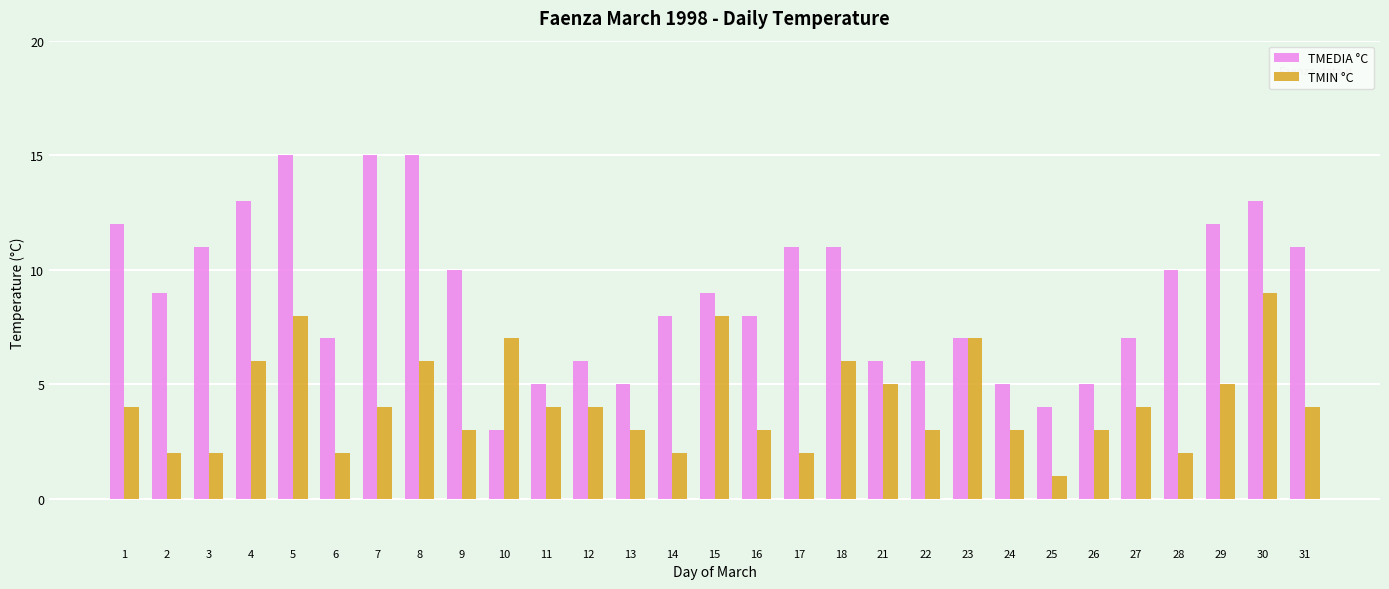

Reading left to right, list all the values displayed in this chart.

TMEDIA °C: 12	9	11	13	15	7	15	15	10	3	5	6	5	8	9	8	11	11	6	6	7	5	4	5	7	10	12	13	11
TMIN °C: 4	2	2	6	8	2	4	6	3	7	4	4	3	2	8	3	2	6	5	3	7	3	1	3	4	2	5	9	4